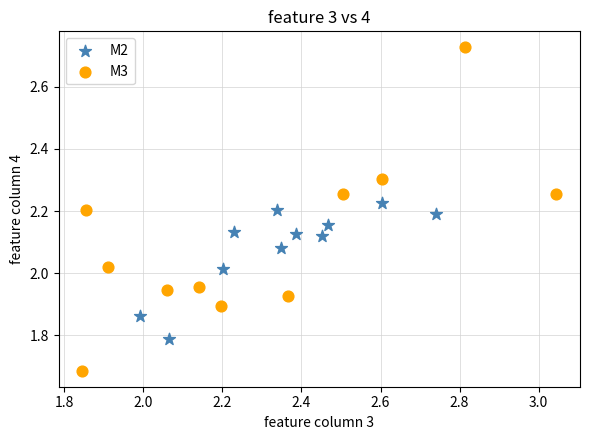

Which series contains the lowest Y value?

M3